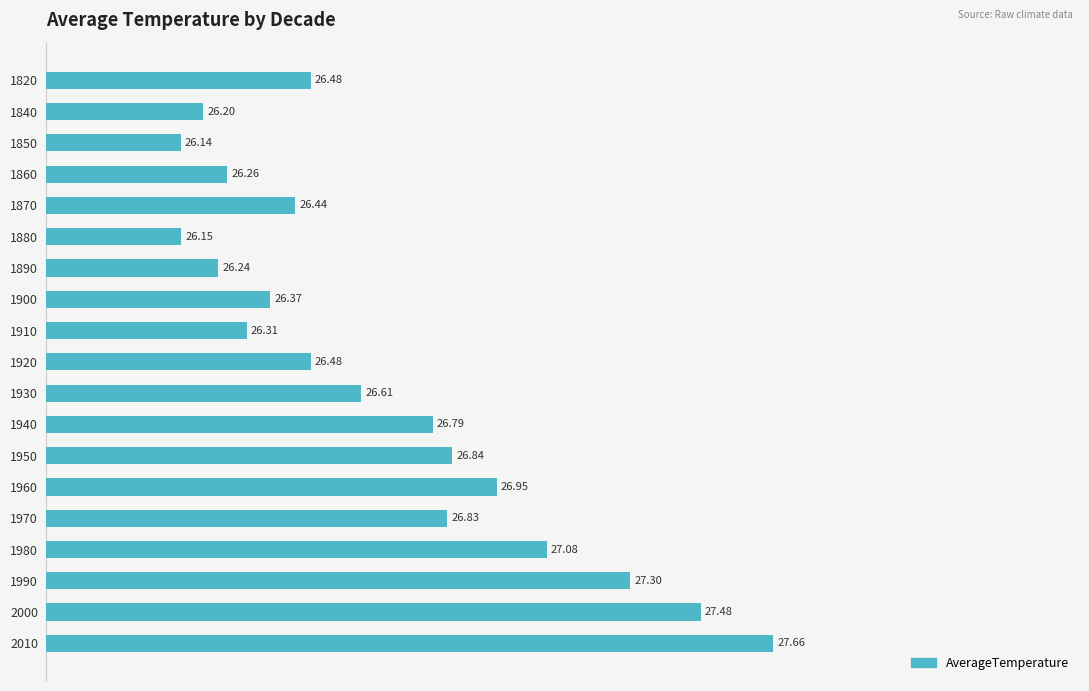

Does the chart contain any negative values?

No